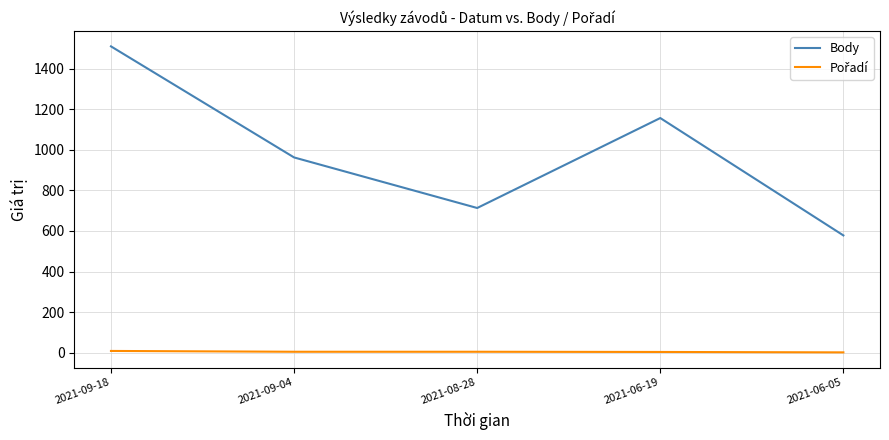

At which label does Body reach its minimum?

2021-06-05